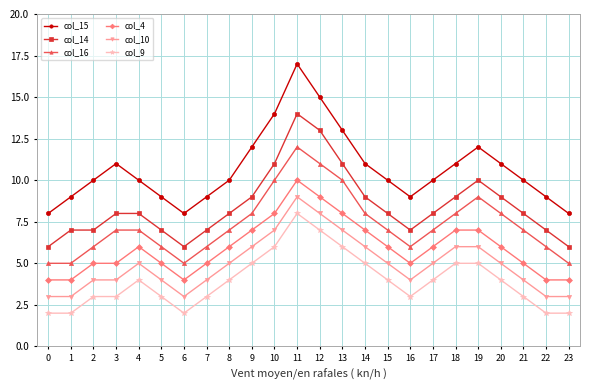

Does the chart have visible grid lines?

Yes